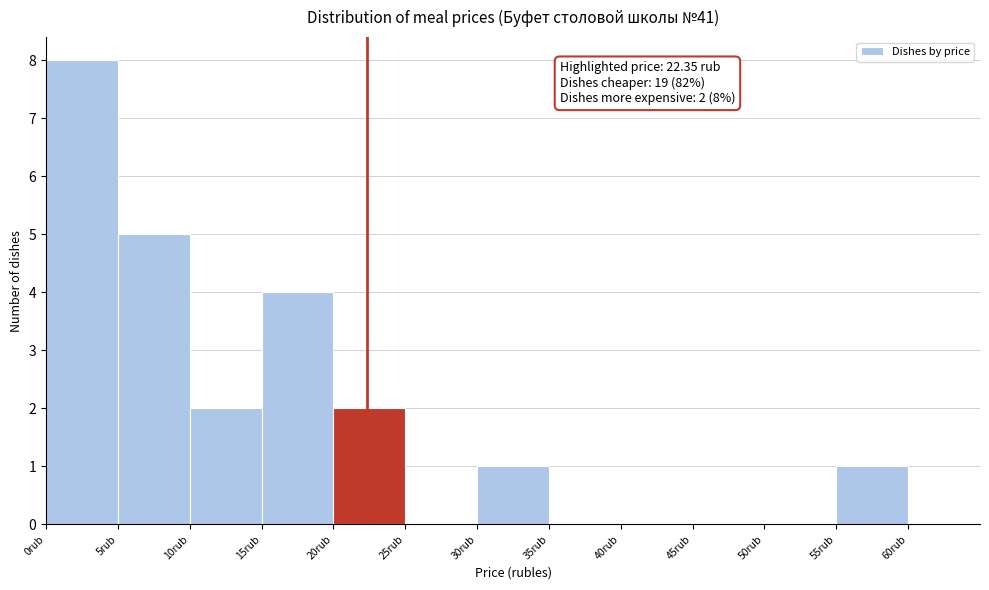

Over which range of the x-axis is the bar tallest?

0 to 5